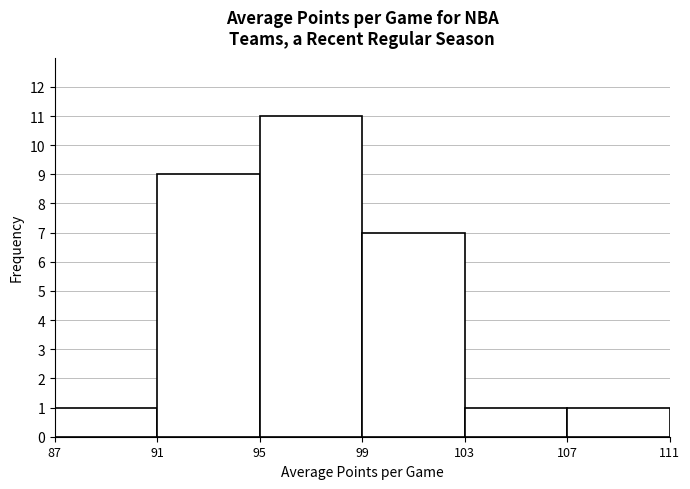

Reading left to right, transcribe this chart: for each bar, give the range it covers on the x-axis and its height. The values are not printed on the chart, so give them approximately, as read against the axis.

87 to 91: 1
91 to 95: 9
95 to 99: 11
99 to 103: 7
103 to 107: 1
107 to 111: 1